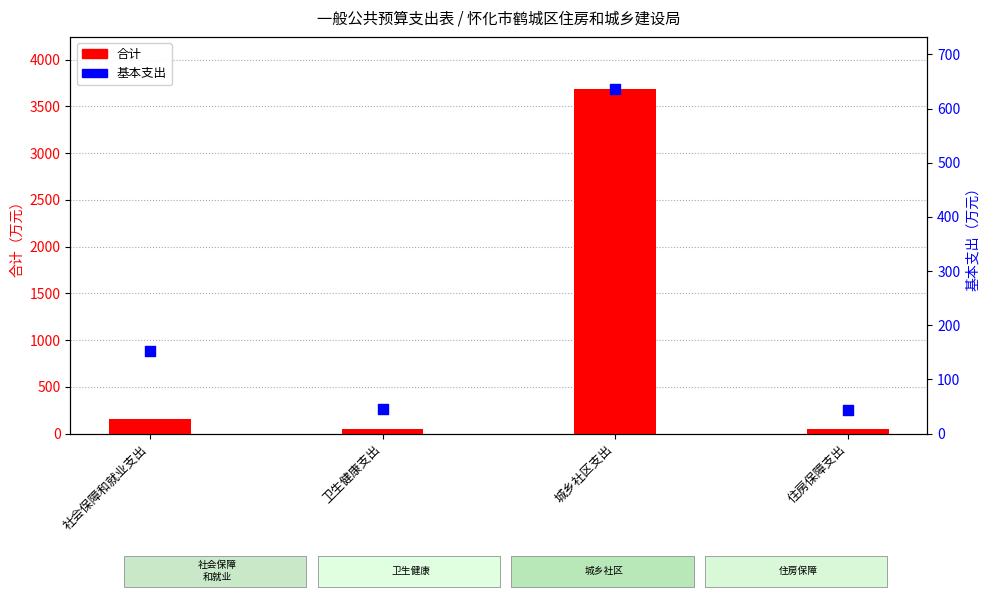

Is the value of 基本支出 at 城乡社区支出 greater than the value of 合计 at 卫生健康支出?

Yes